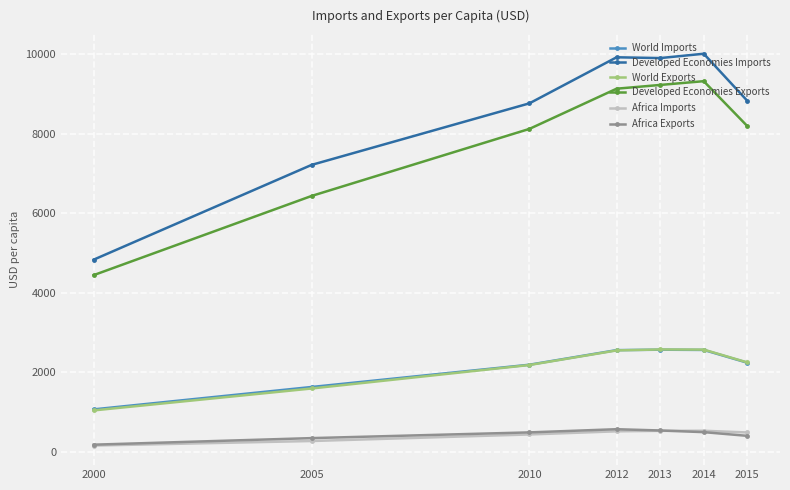

True or false: Developed Economies Exports has a value of 8189 at 2015.

True